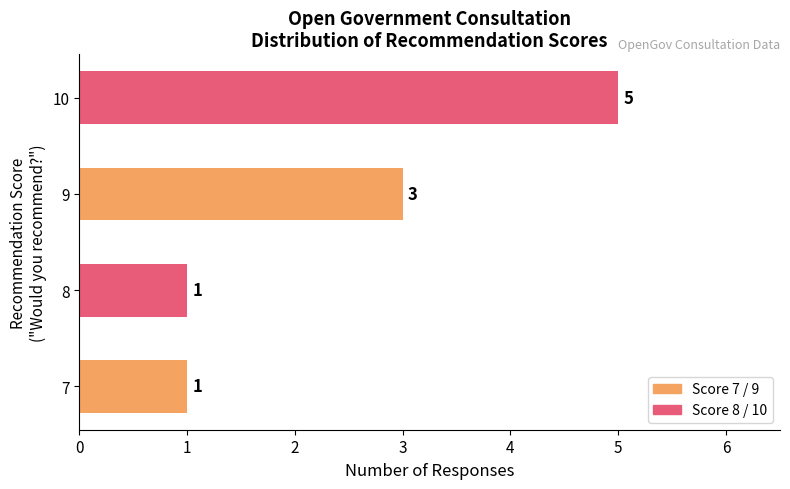

How many categories are shown in the chart?

4